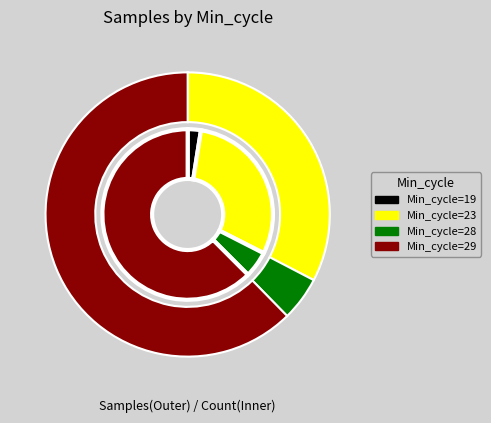

How many segments does this pie chart have?

4